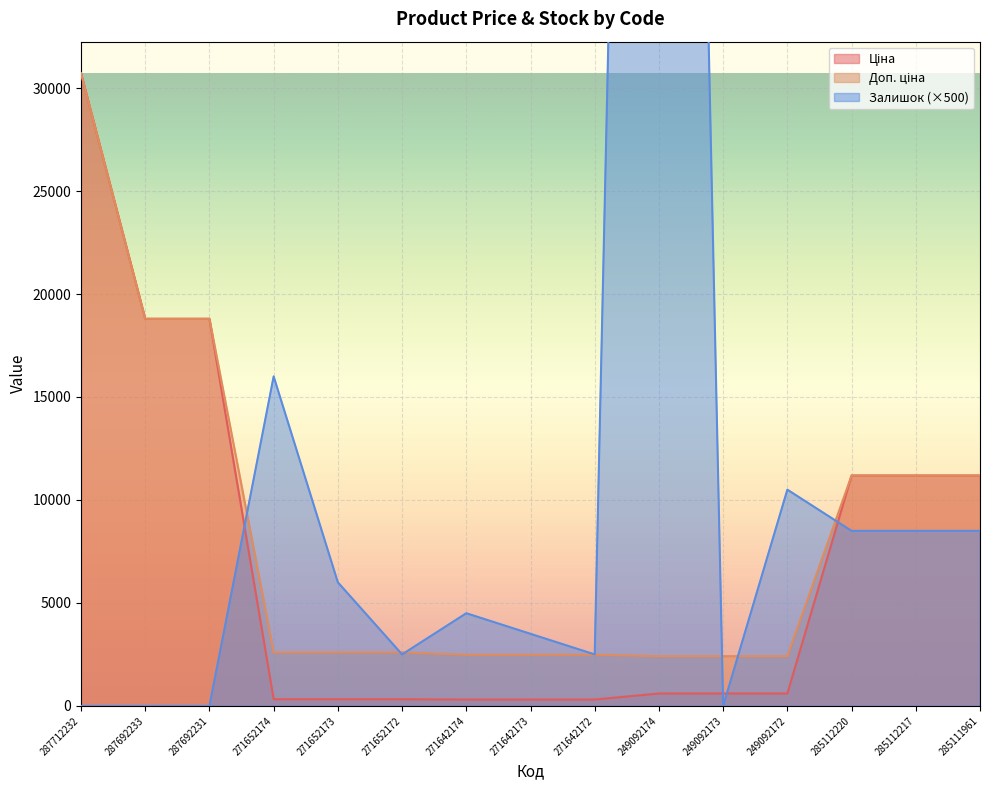

Does the chart display data point markers on the line(s)?

No